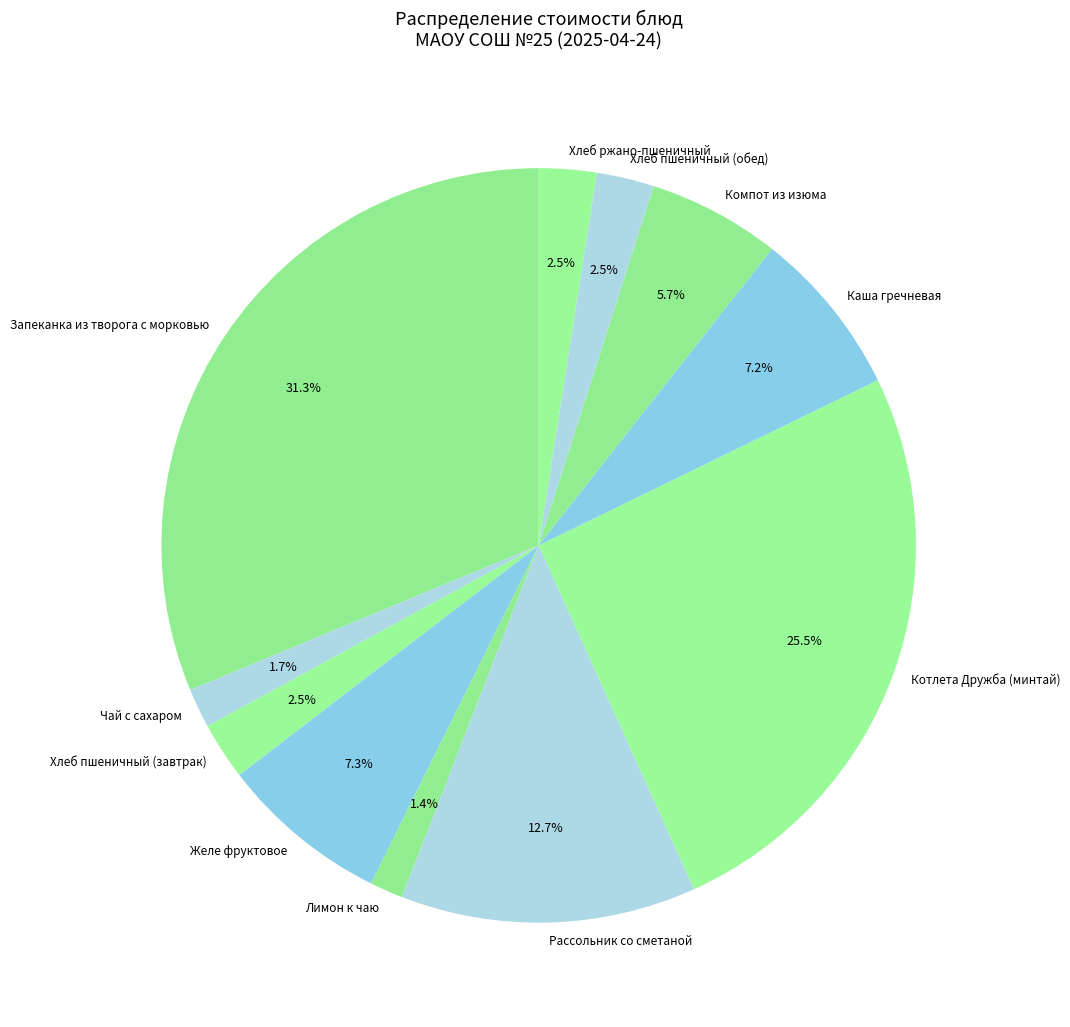

To the nearest percent, what is the difference between the largest and smallest slice percentages?

30%